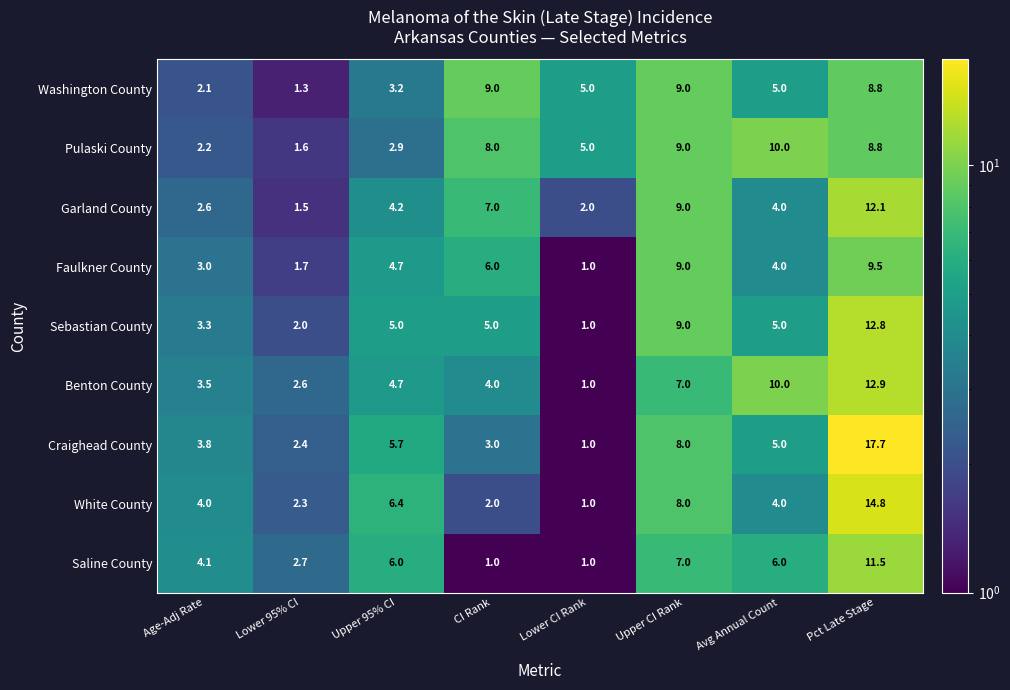

Is it true that Sebastian County equals 1.0 at Lower CI Rank?

True